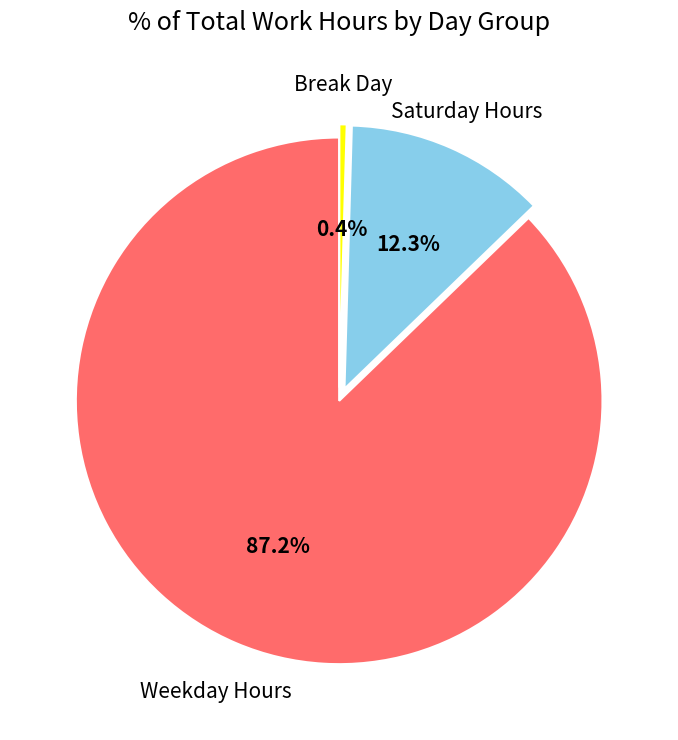

What is the smallest slice in the pie chart?

Break Day